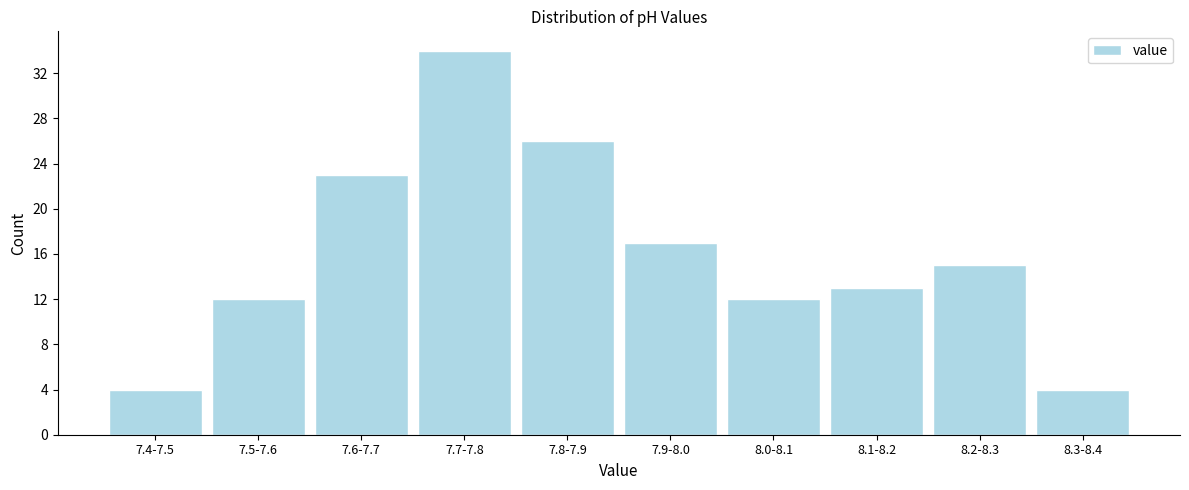

Reading left to right, transcribe all the data shown in this chart.

7.4-7.5=4	7.5-7.6=12	7.6-7.7=23	7.7-7.8=34	7.8-7.9=26	7.9-8.0=17	8.0-8.1=12	8.1-8.2=13	8.2-8.3=15	8.3-8.4=4